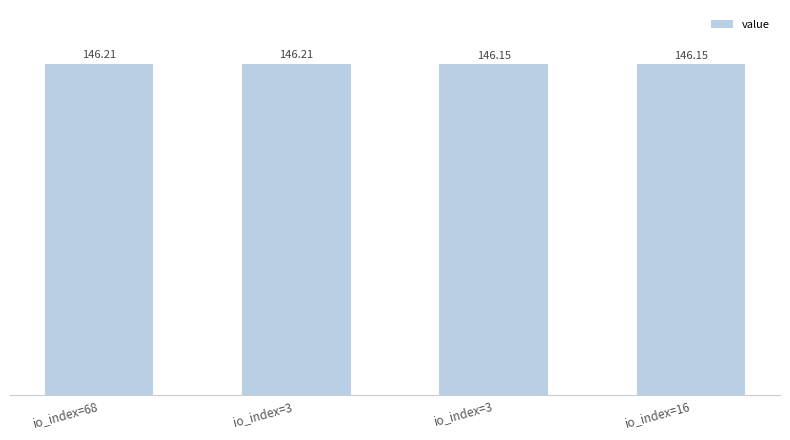

What is the label of the 4th bar from the right?

io_index=68